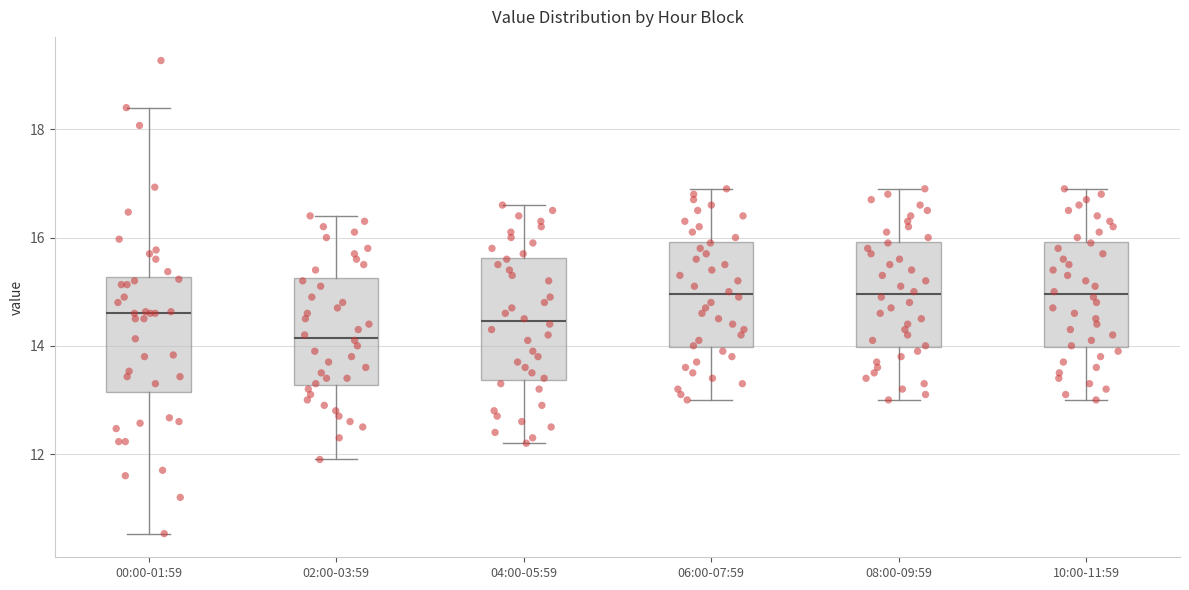

Reading left to right, read every box against the y-axis: the position of its median line, the range the box covers, and the ends of its whiskers. The values are not printed on the chart, so give them approximately, as read against the axis.

00:00-01:59: median 14.6, box 13.2 to 15.2, whiskers 10.6 to 18.4
02:00-03:59: median 14.2, box 13.2 to 15.2, whiskers 12.0 to 16.4
04:00-05:59: median 14.4, box 13.4 to 15.6, whiskers 12.2 to 16.6
06:00-07:59: median 15.0, box 14.0 to 16.0, whiskers 13.0 to 17.0
08:00-09:59: median 15.0, box 14.0 to 16.0, whiskers 13.0 to 17.0
10:00-11:59: median 15.0, box 14.0 to 16.0, whiskers 13.0 to 17.0